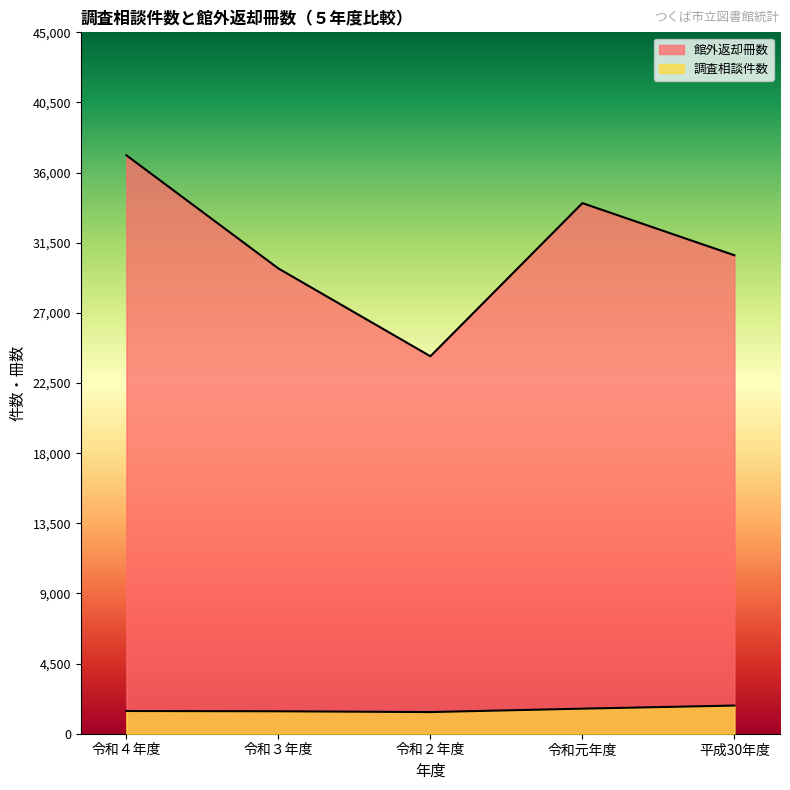

How many data points in 調査相談件数 are above 1458?

2